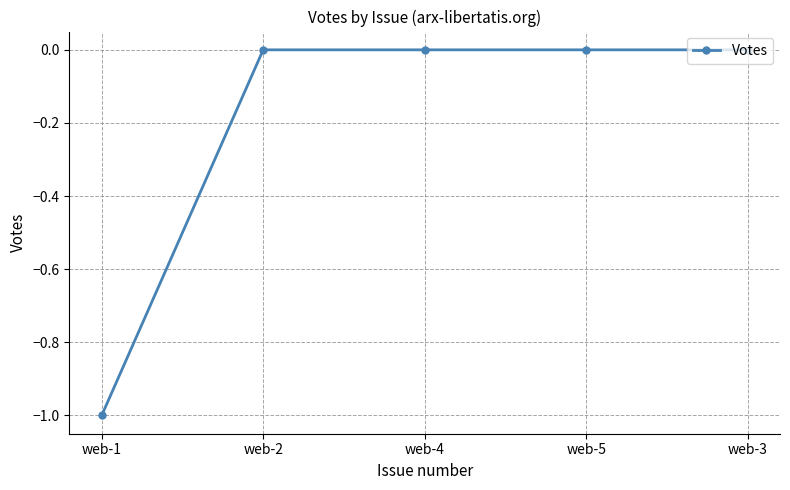

What is the sum of all values?

-1